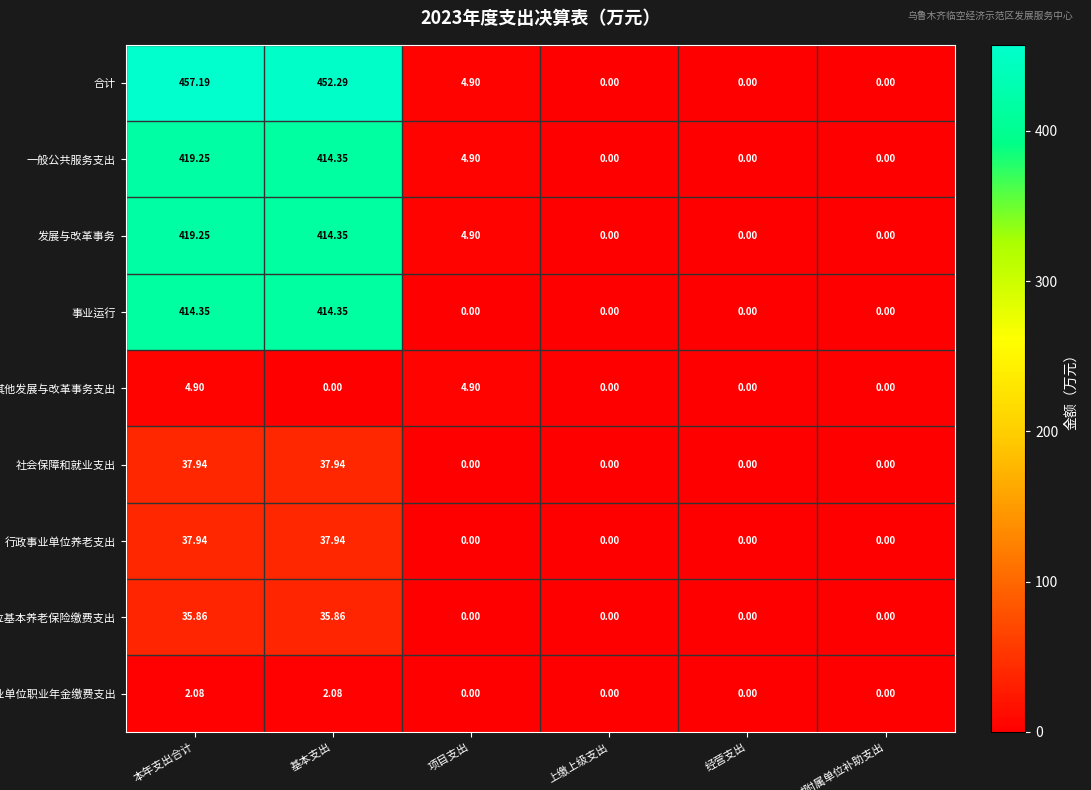

What is the total value across all series at 基本支出?

1809.2